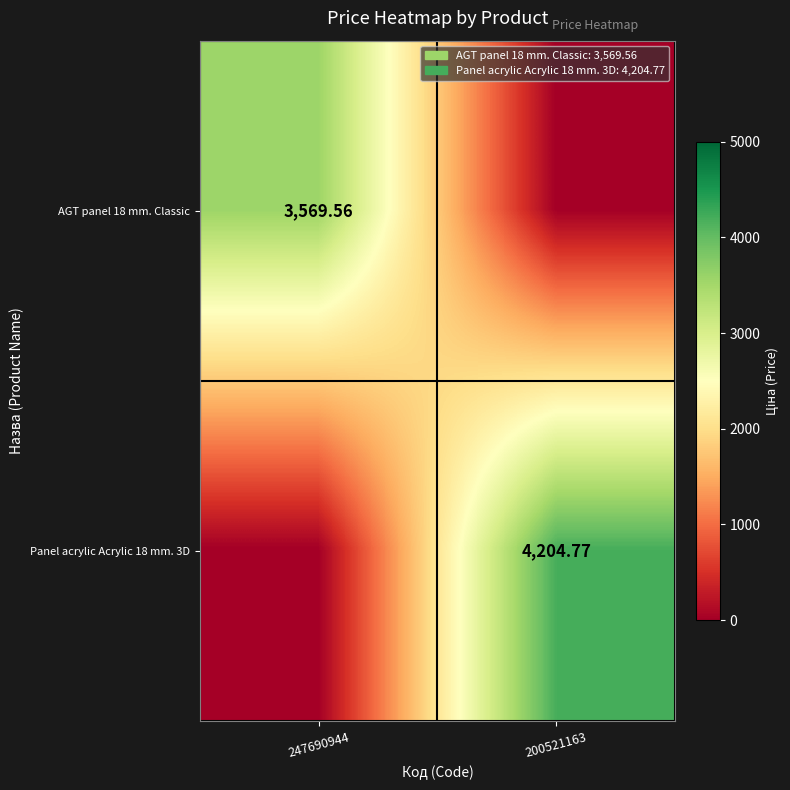

True or false: AGT panel 18 mm. Classic has a value of 3569.6 at 247690944.

True